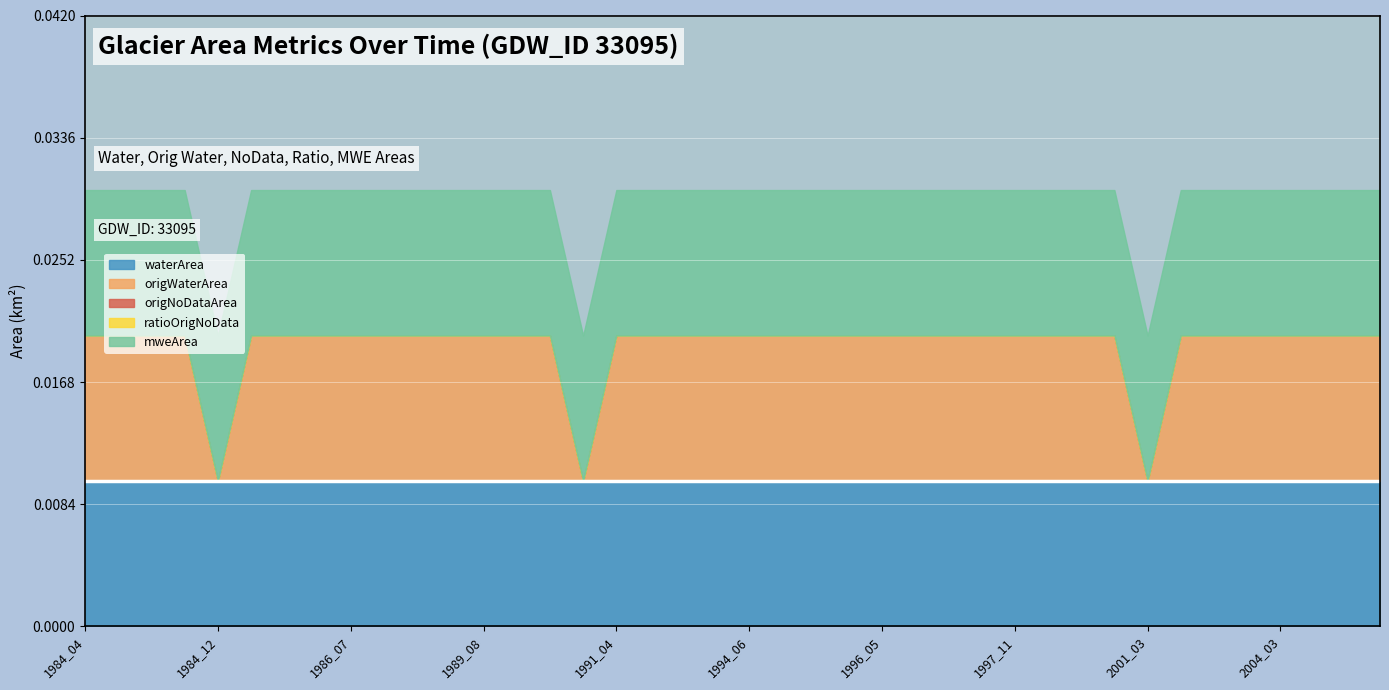

True or false: origWaterArea has a value of 0.0 at 1992_08.

True